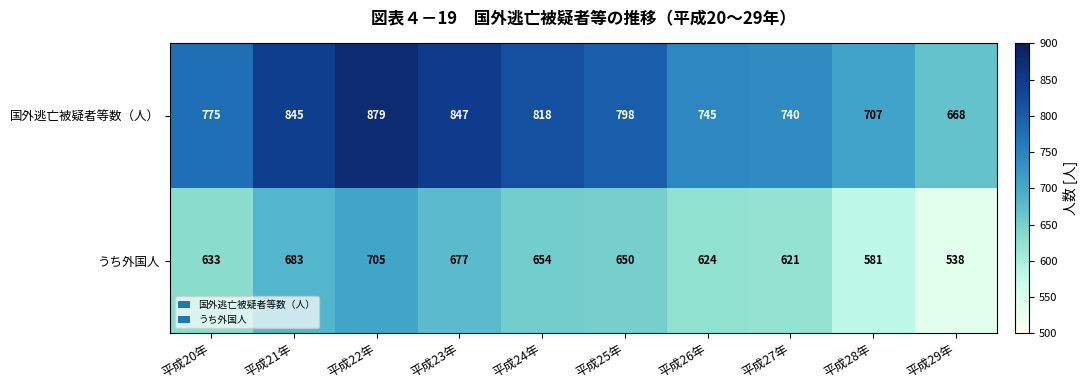

What is the sum of the 国外逃亡被疑者等数（人） values at 平成26年 and 平成24年?

1563